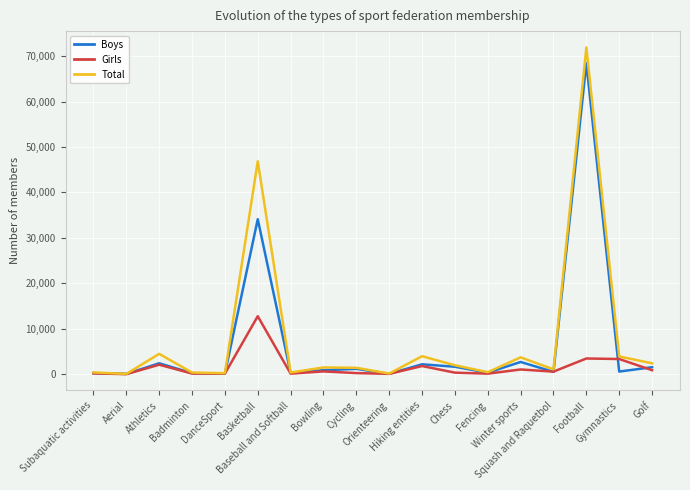

At which category is the sum across all series the highest?

Football